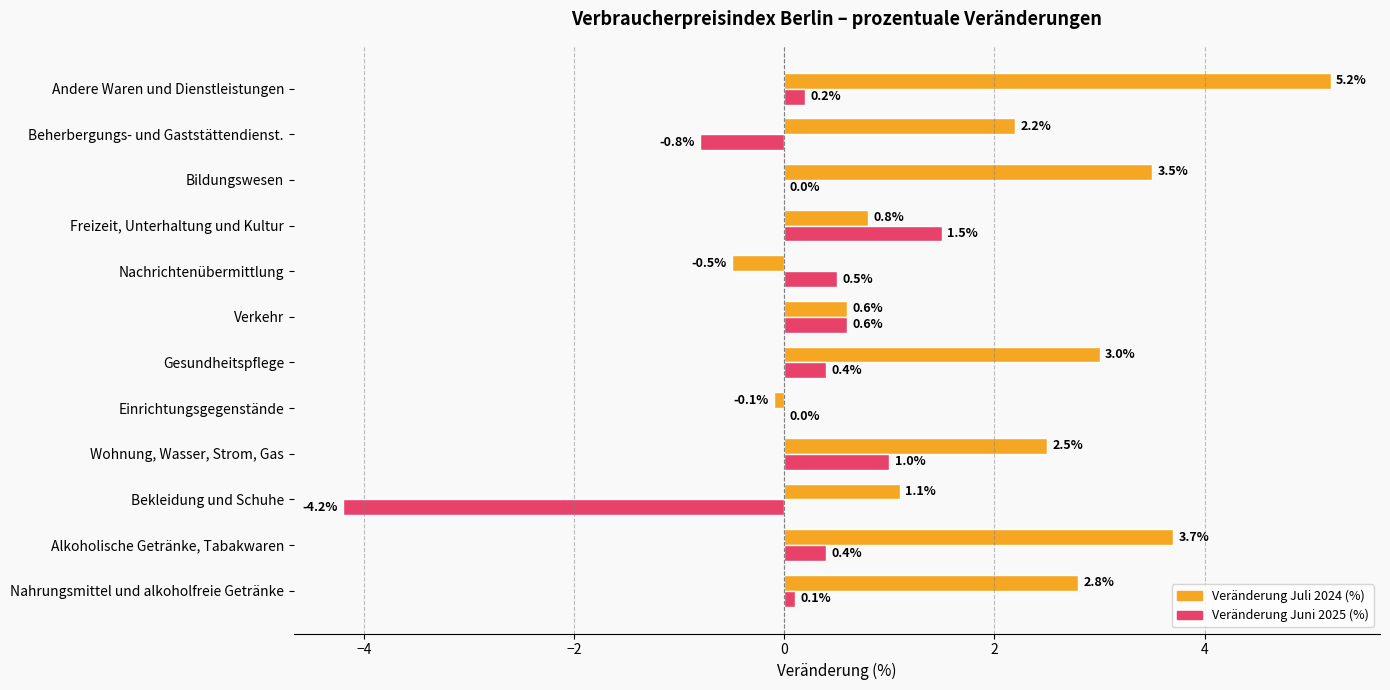

Which series changed the most between Nahrungsmittel und alkoholfreie Getränke and Beherbergungs- und Gaststättendienst.?

Veränderung Juni 2025 (%)